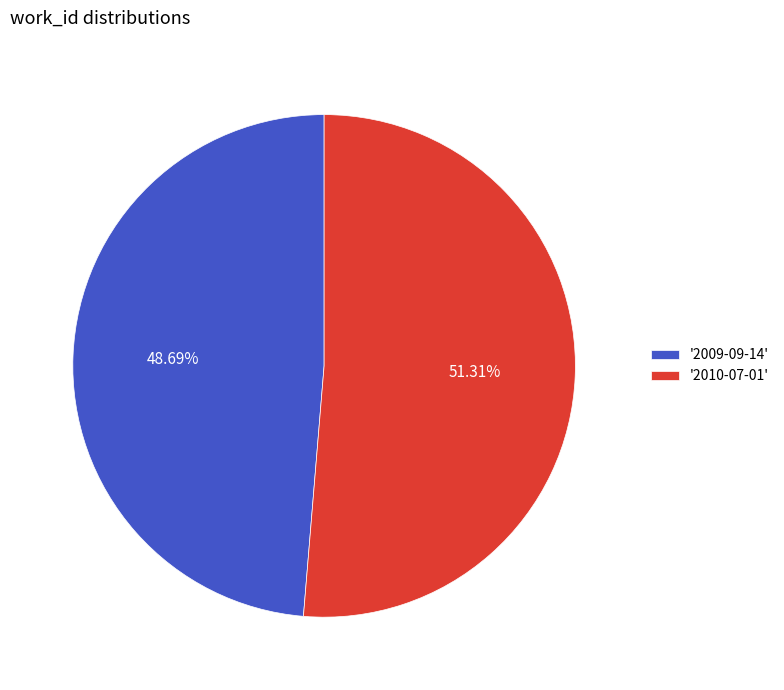

Between '2009-09-14' and '2010-07-01', which is larger?

'2010-07-01'